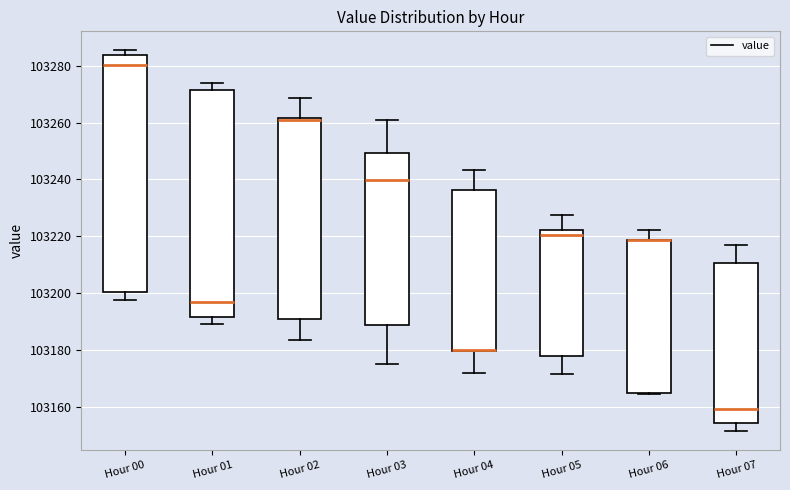

Reading left to right, transcribe this box plot: for each box, give where its median line is, the range the box spans, and where its two whiskers end, as read against the y-axis. The values are not printed on the chart, so give them approximately, as read against the axis.

Hour 00: median 103280, box 103200 to 103284, whiskers 103198 to 103286
Hour 01: median 103196, box 103192 to 103272, whiskers 103190 to 103274
Hour 02: median 103260, box 103190 to 103262, whiskers 103184 to 103268
Hour 03: median 103240, box 103188 to 103250, whiskers 103176 to 103260
Hour 04: median 103180 (drawn on the box's lower edge), box 103180 to 103236, whiskers 103172 to 103244
Hour 05: median 103220, box 103178 to 103222, whiskers 103172 to 103228
Hour 06: median 103218 (drawn on the box's upper edge), box 103164 to 103218, whiskers 103164 to 103222
Hour 07: median 103160, box 103154 to 103210, whiskers 103152 to 103216